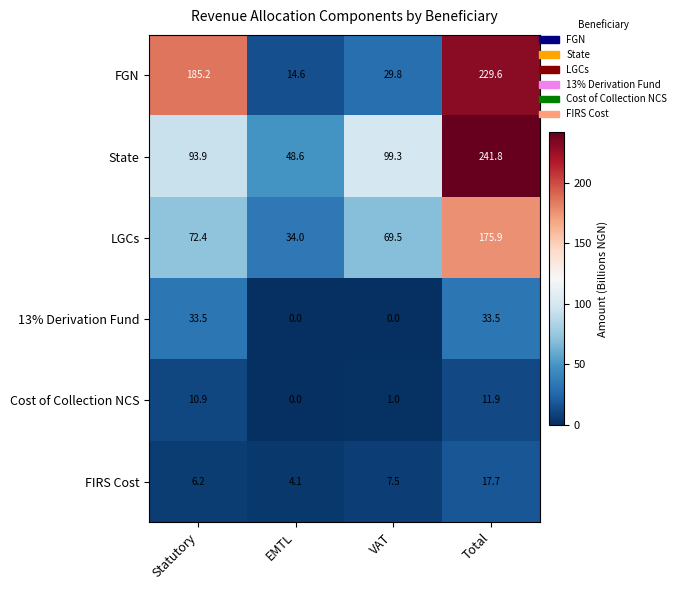

What is the greatest value displayed?

241.8